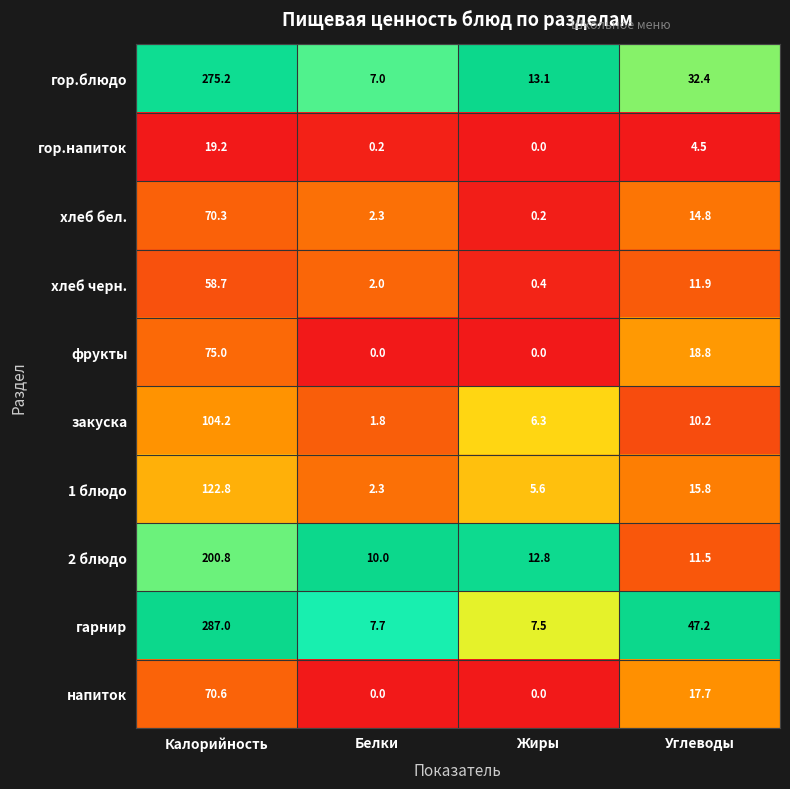

How many data points does each series have?

4